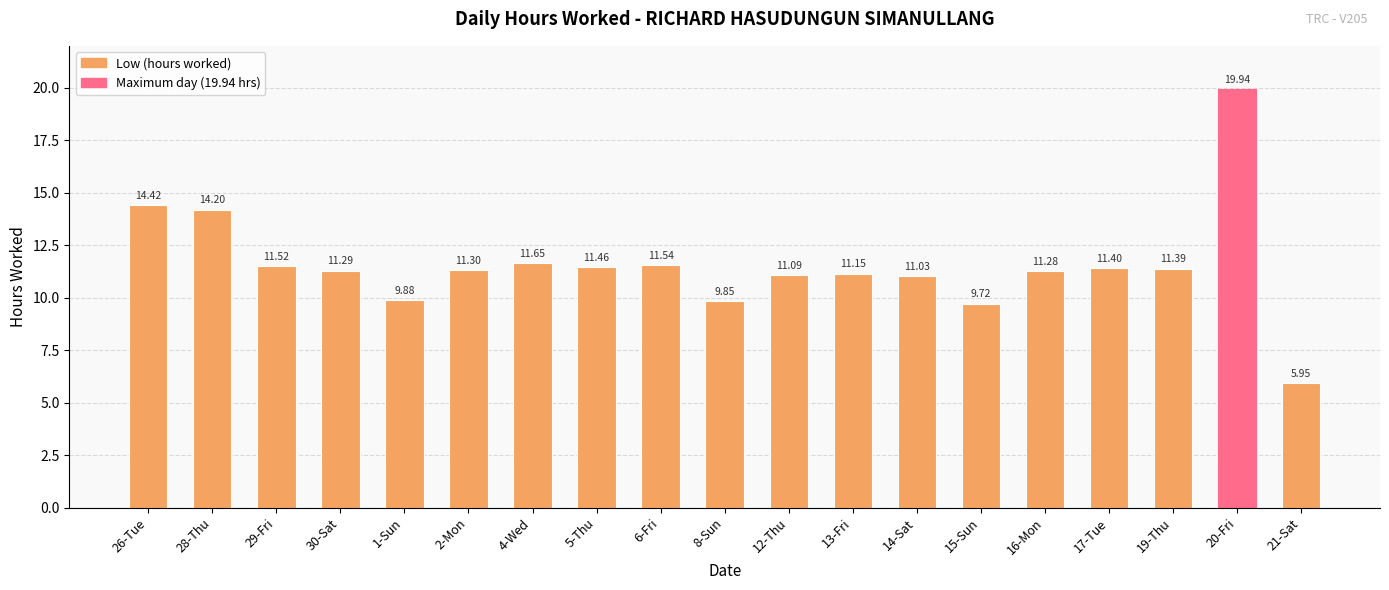

Rank the categories by value from lowest to highest.

21-Sat, 15-Sun, 8-Sun, 1-Sun, 14-Sat, 12-Thu, 13-Fri, 16-Mon, 30-Sat, 2-Mon, 19-Thu, 17-Tue, 5-Thu, 29-Fri, 6-Fri, 4-Wed, 28-Thu, 26-Tue, 20-Fri